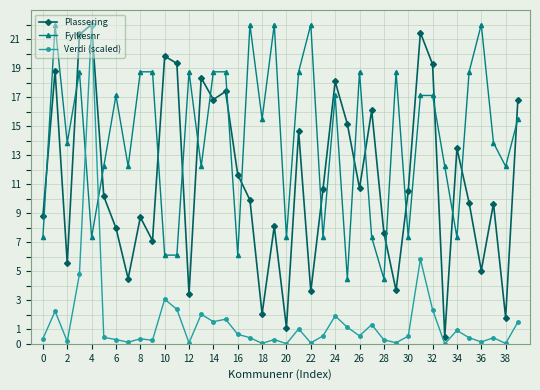

What is the average value of the Verdi (scaled) series?

1.6